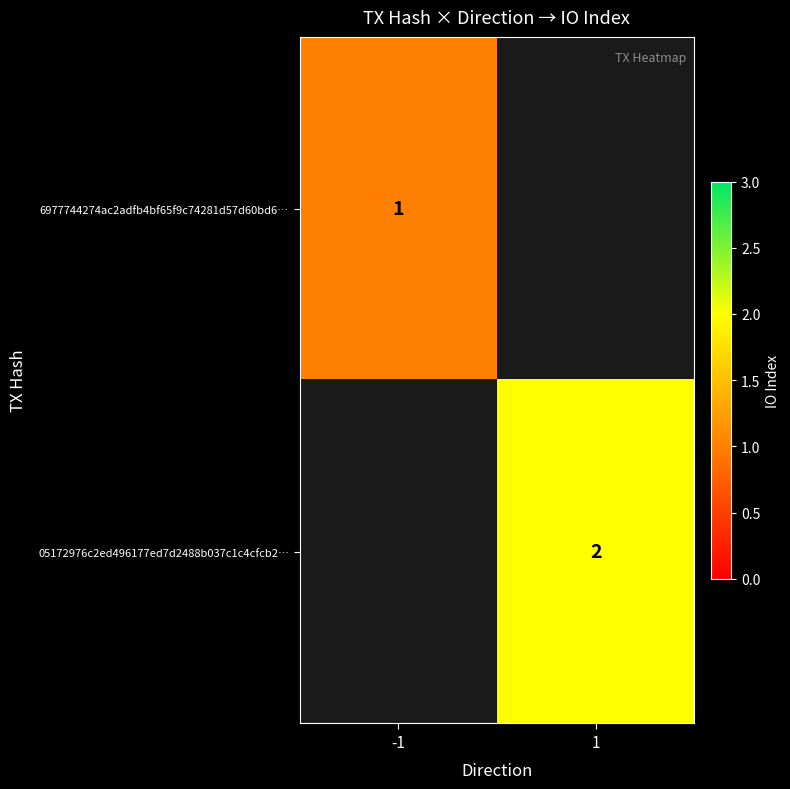

Is it true that 05172976c2ed496177ed7d2488b037c1c4cfcb2… equals 2 at 1?

True